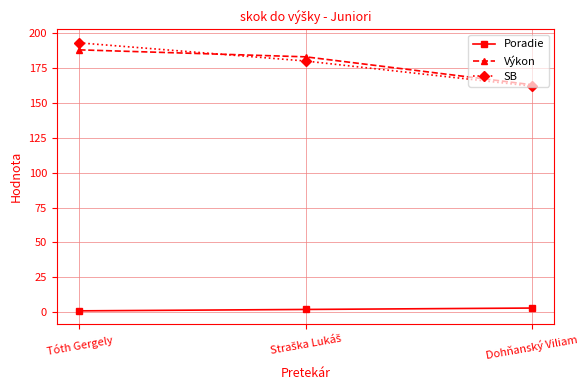

The SB series shows 53 at Dohňanský Viliam. True or false?

False